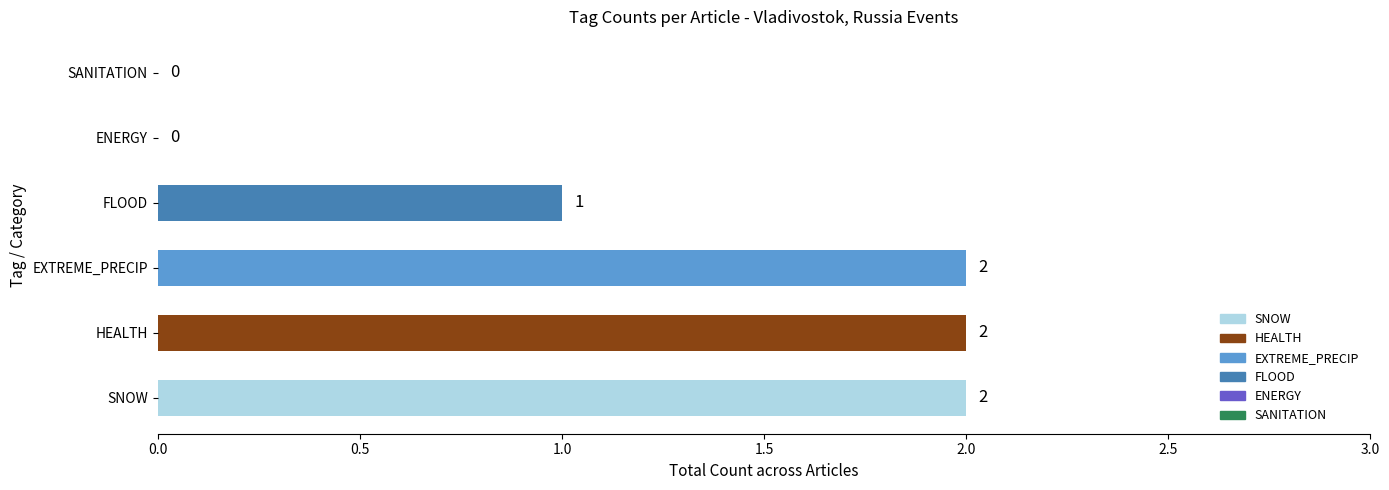

How many values are between 0 and 2?

6